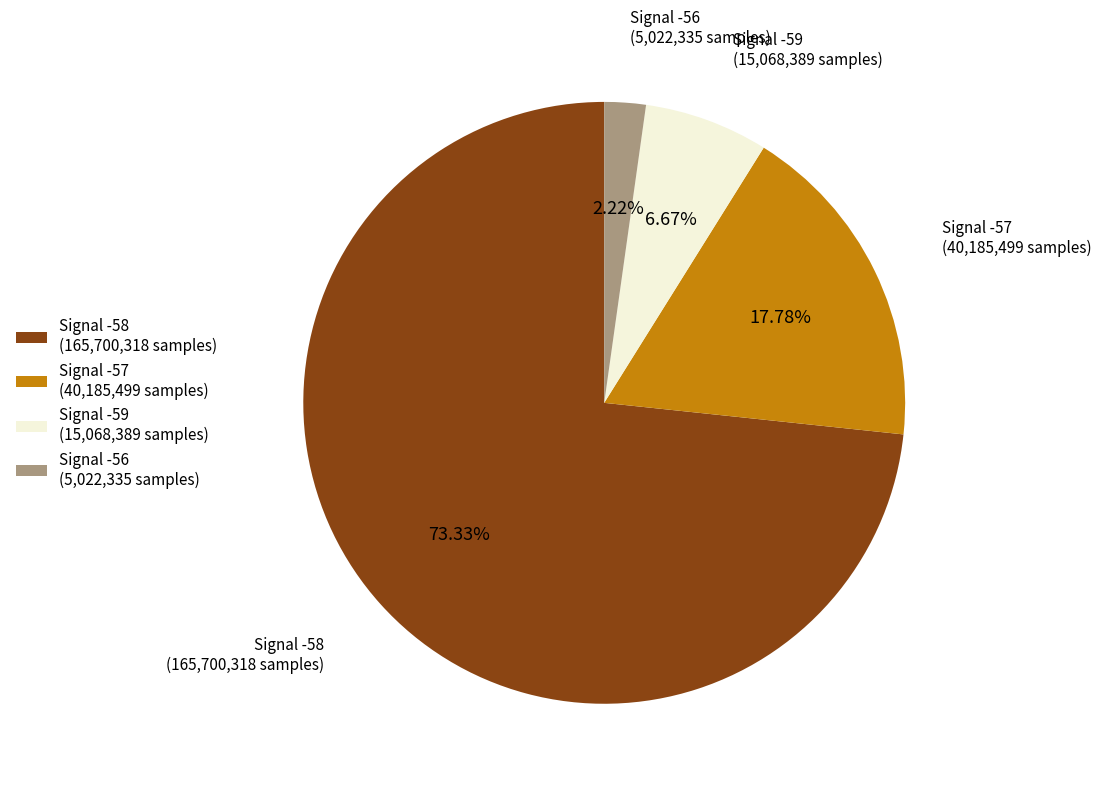

Is it true that Signal -58 is 11% of the pie?

False